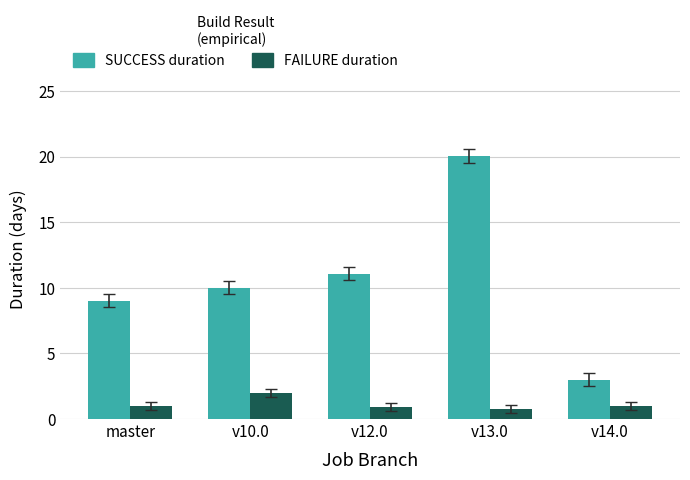

Rank the series by their maximum value, from highest to lowest.

SUCCESS duration, FAILURE duration